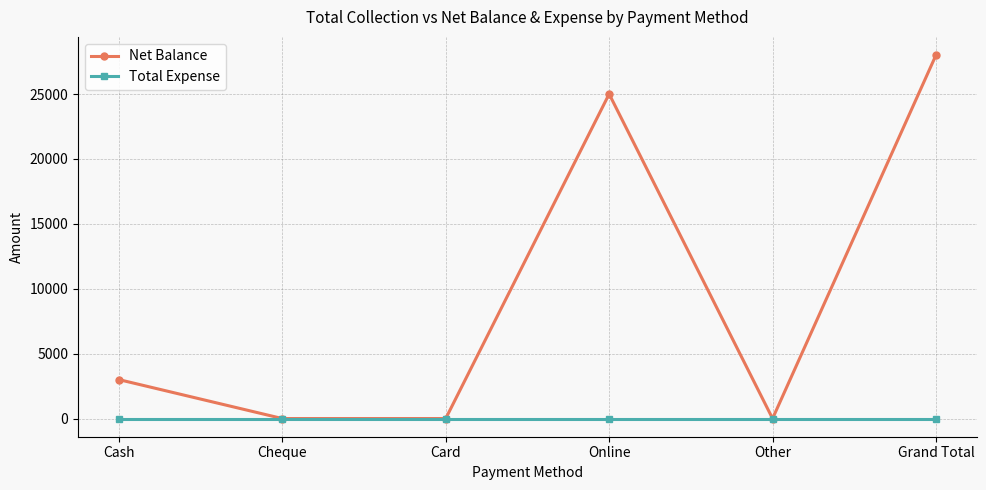

Does the chart display data point markers on the line(s)?

Yes